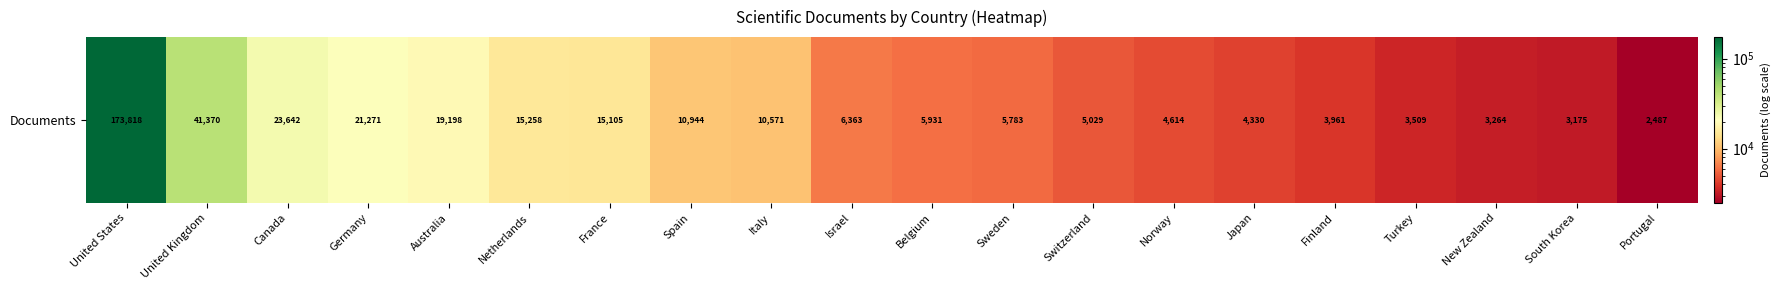

What is the difference between the values at Finland and Spain?

6983